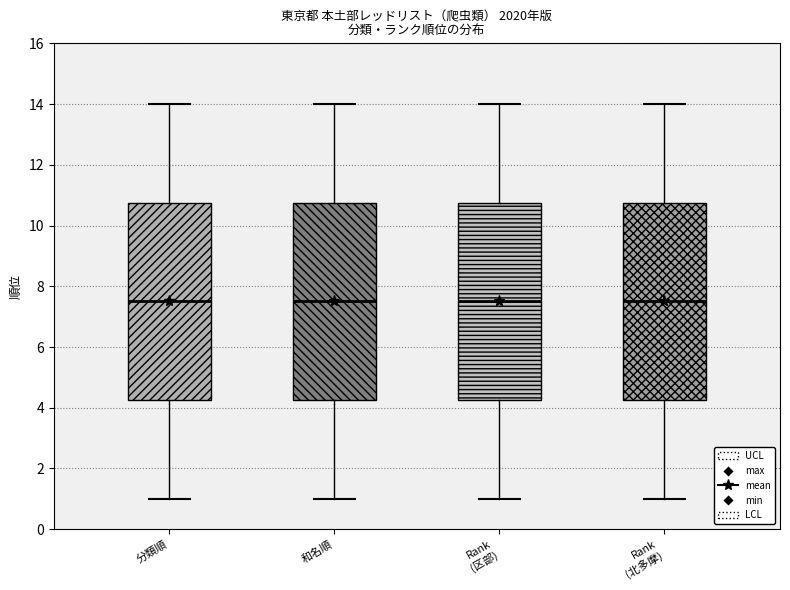

Where is the lower edge of the box for Rank (北多摩) on the y-axis? The values are not printed on the chart, so give them approximately, as read against the axis.

4.2